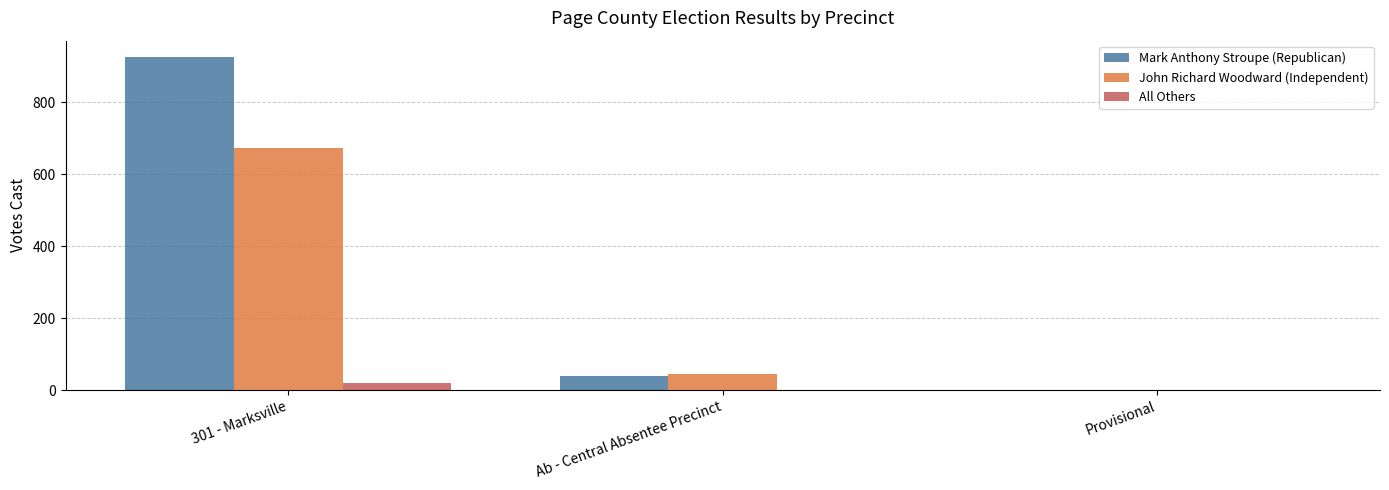

What is the sum of the Mark Anthony Stroupe (Republican) values at Provisional and Ab - Central Absentee Precinct?

38